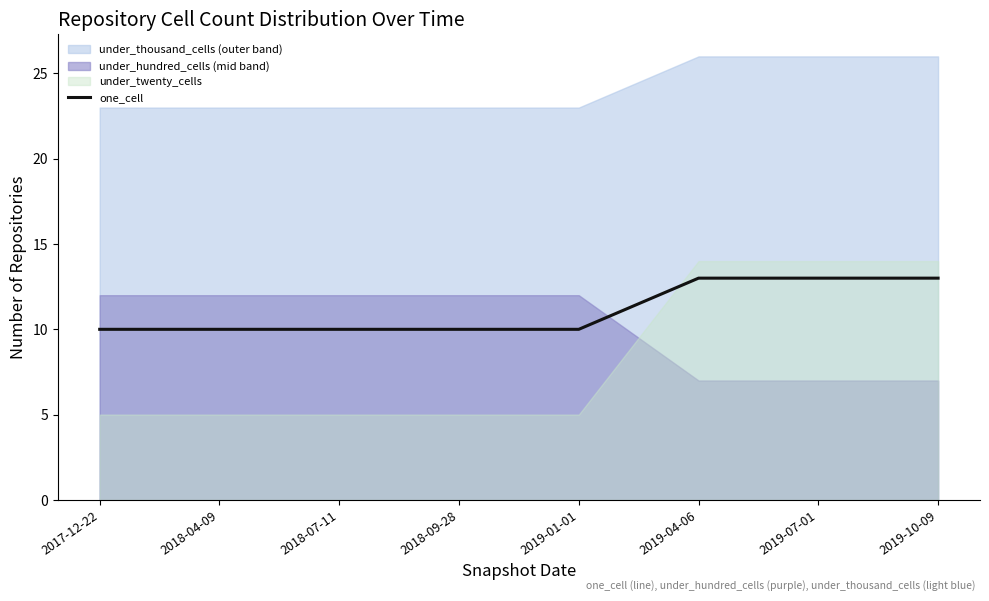

List the labels in order of value, smallest first.

2017-12-22, 2018-04-09, 2018-07-11, 2018-09-28, 2019-01-01, 2019-04-06, 2019-07-01, 2019-10-09